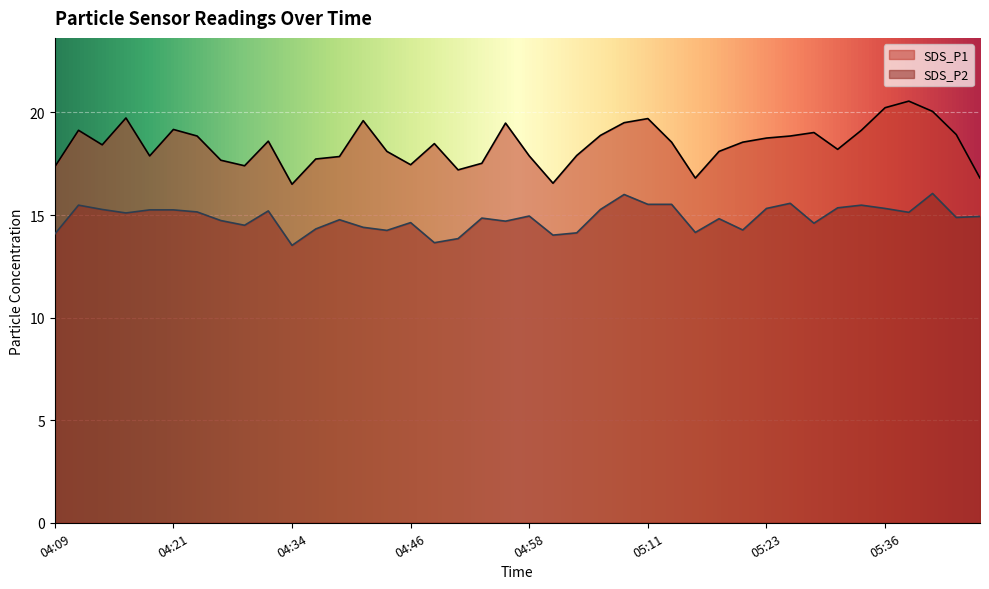

True or false: SDS_P2 and SDS_P1 cross at least once.

False